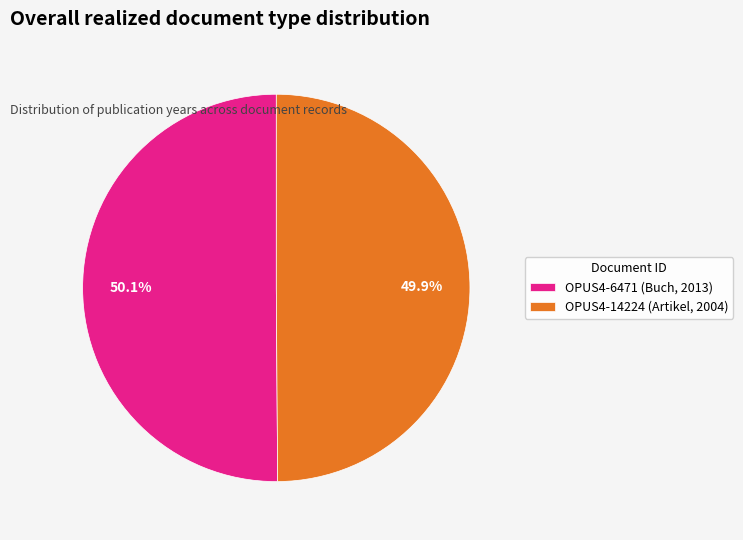

Rank the categories by value from lowest to highest.

OPUS4-14224 (Artikel, 2004), OPUS4-6471 (Buch, 2013)